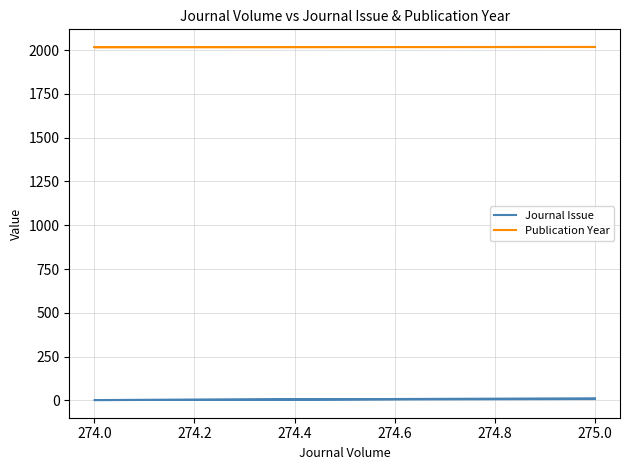

True or false: Publication Year has a value of 563 at 275.0.

False